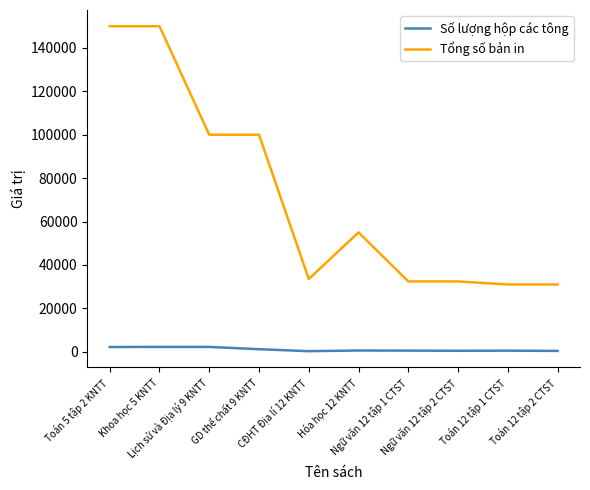

Read the Tổng số bản in value at Toán 12 tập 1 CTST, to the nearest 10.

31000